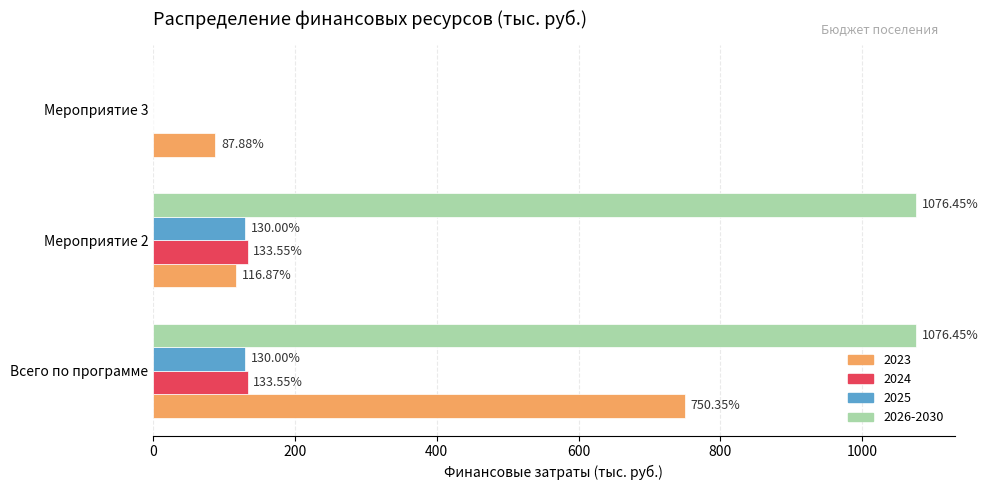

Is the value of 2025 at Мероприятие 2 greater than the value of 2023 at Мероприятие 3?

Yes